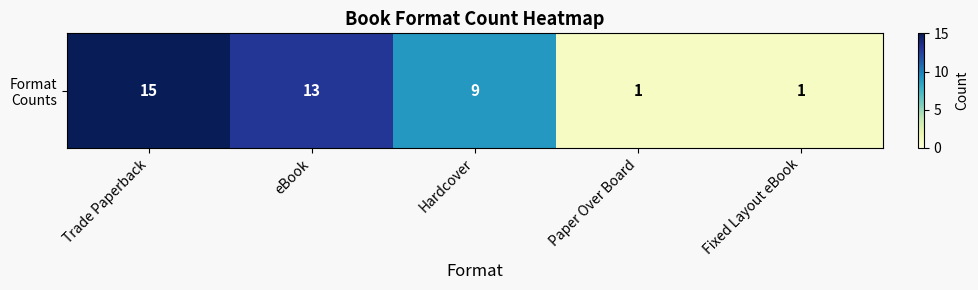

How many values exceed 9?

2